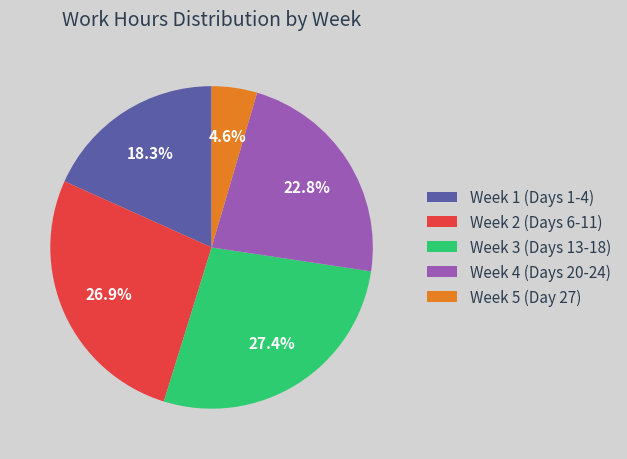

What is the smallest slice in the pie chart?

Week 5 (Day 27)